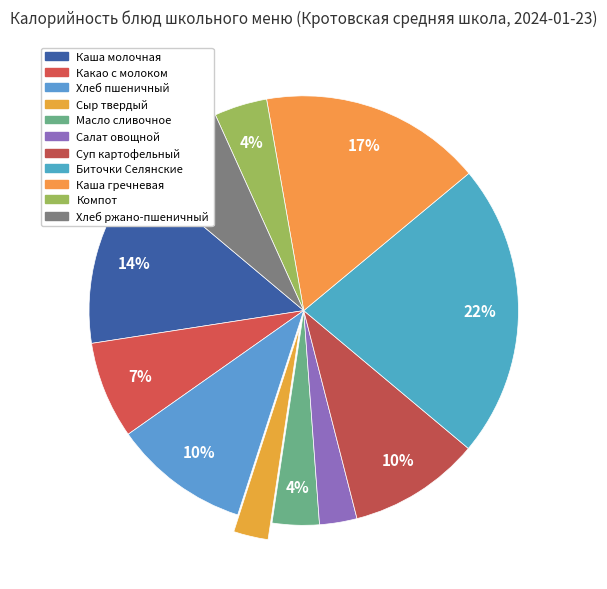

What percentage do Салат овощной and Биточки Селянские together represent?

25.0%